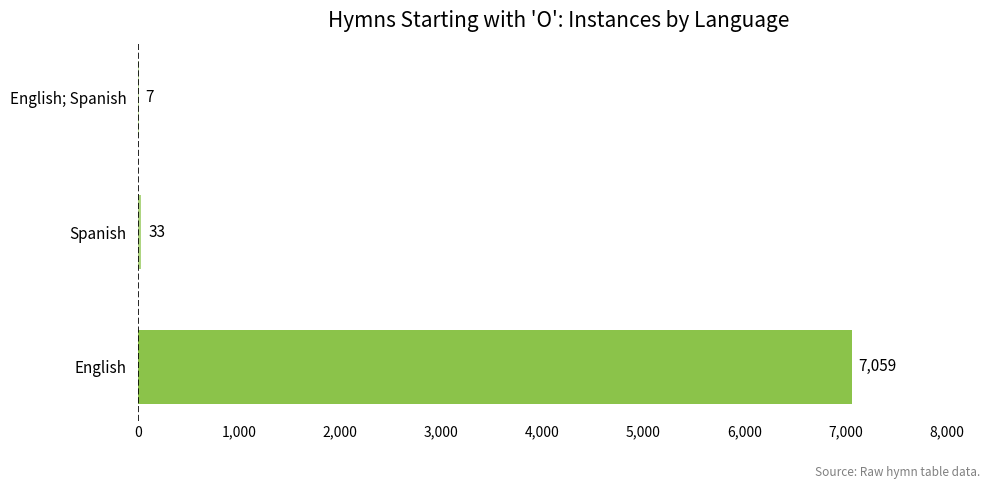

What is the sum of all values?

7099